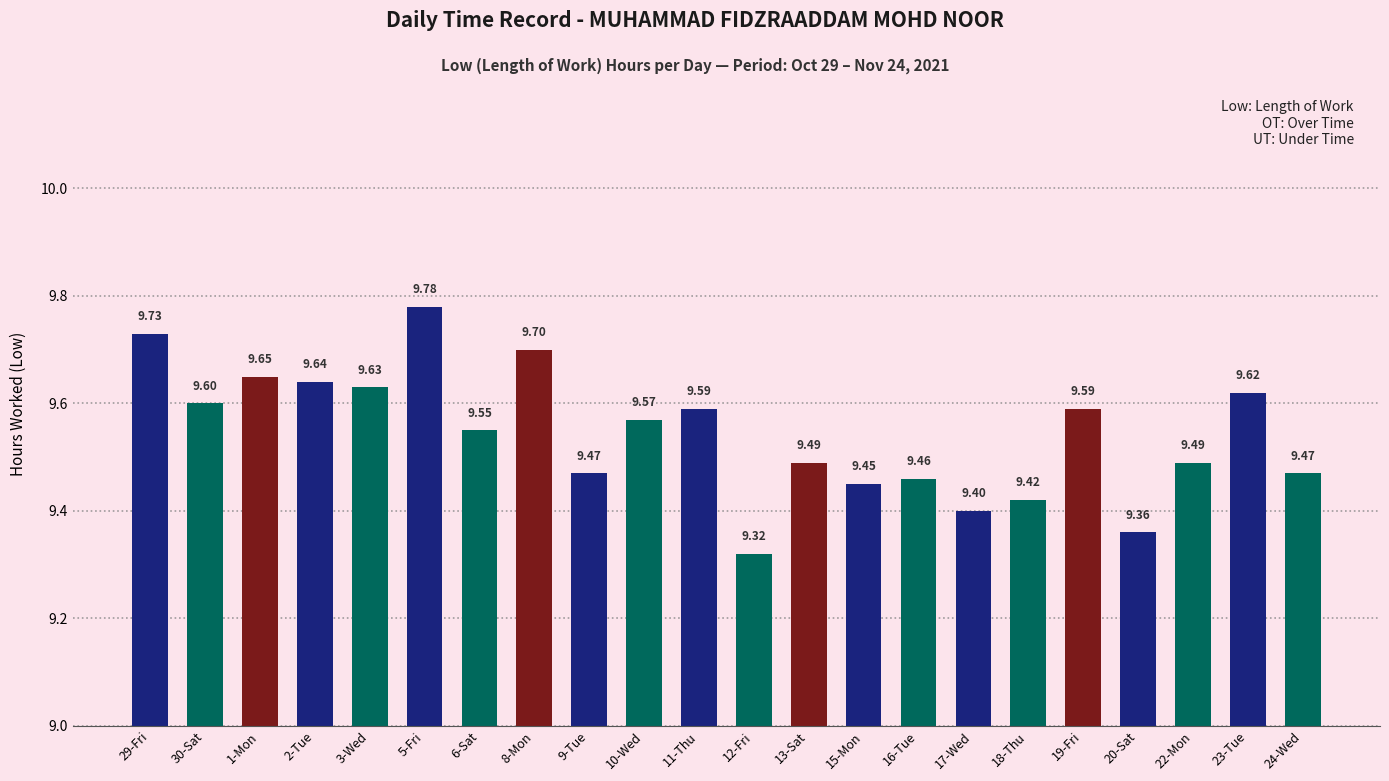

What is the greatest value displayed?

9.8